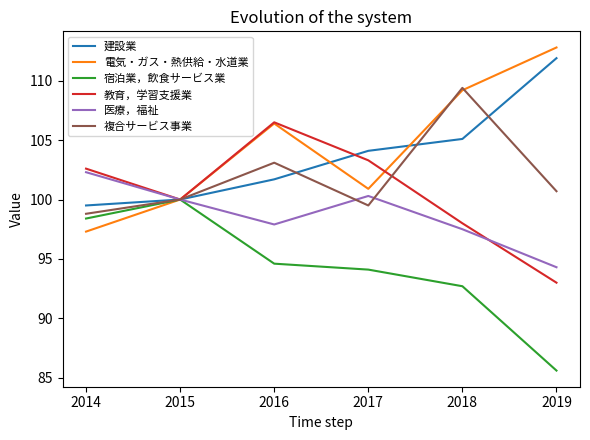

At which category is the sum across all series the highest?

2018